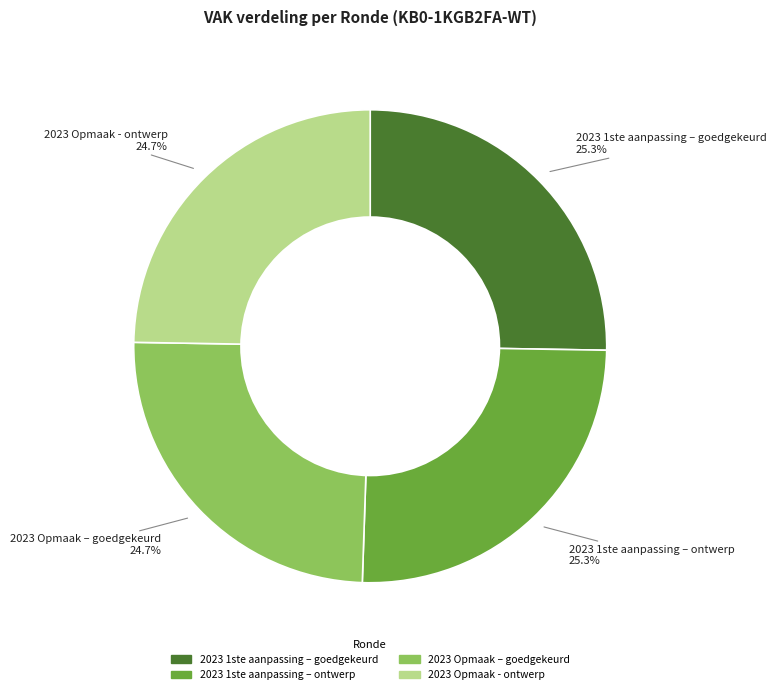

What portion of the pie excludes 2023 Opmaak – goedgekeurd?

75.3%